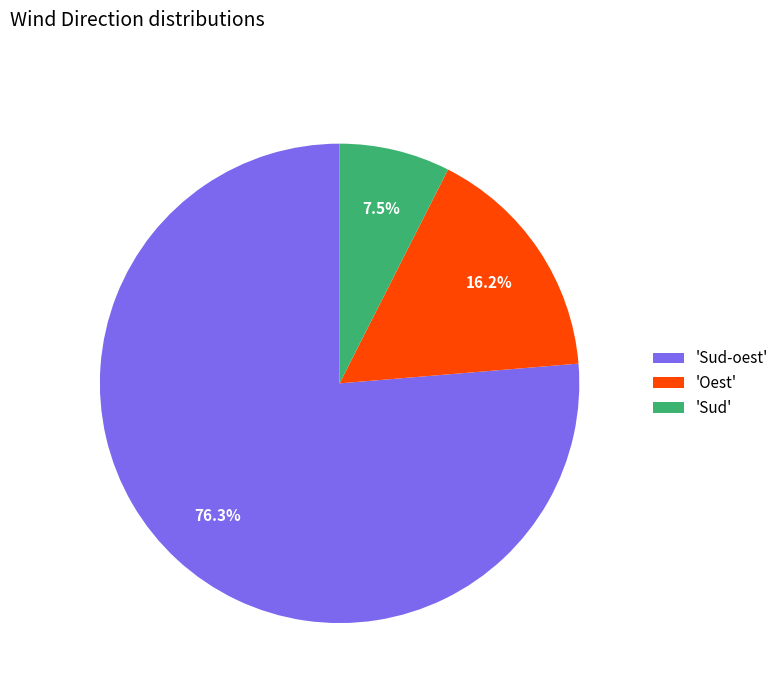

To the nearest percent, what is the difference between the largest and smallest slice percentages?

69%